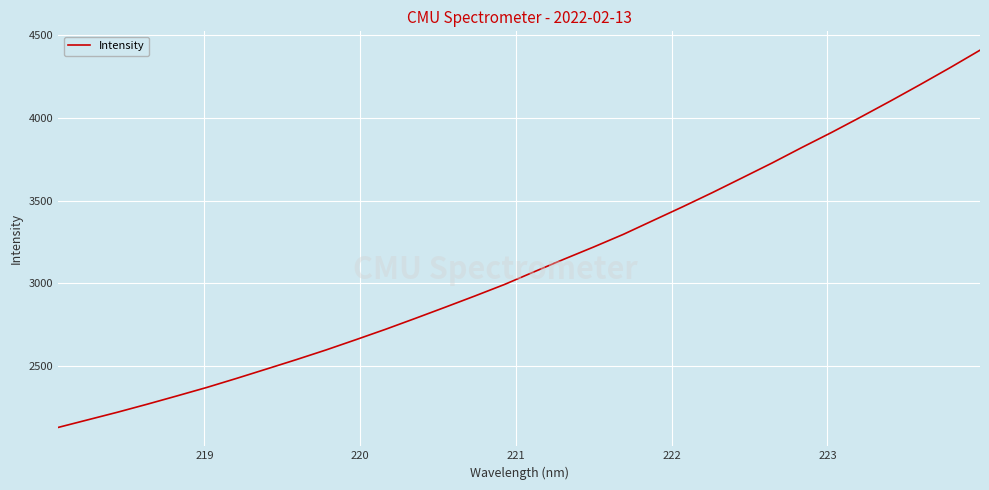

What is the minimum value shown in the chart?

2128.4